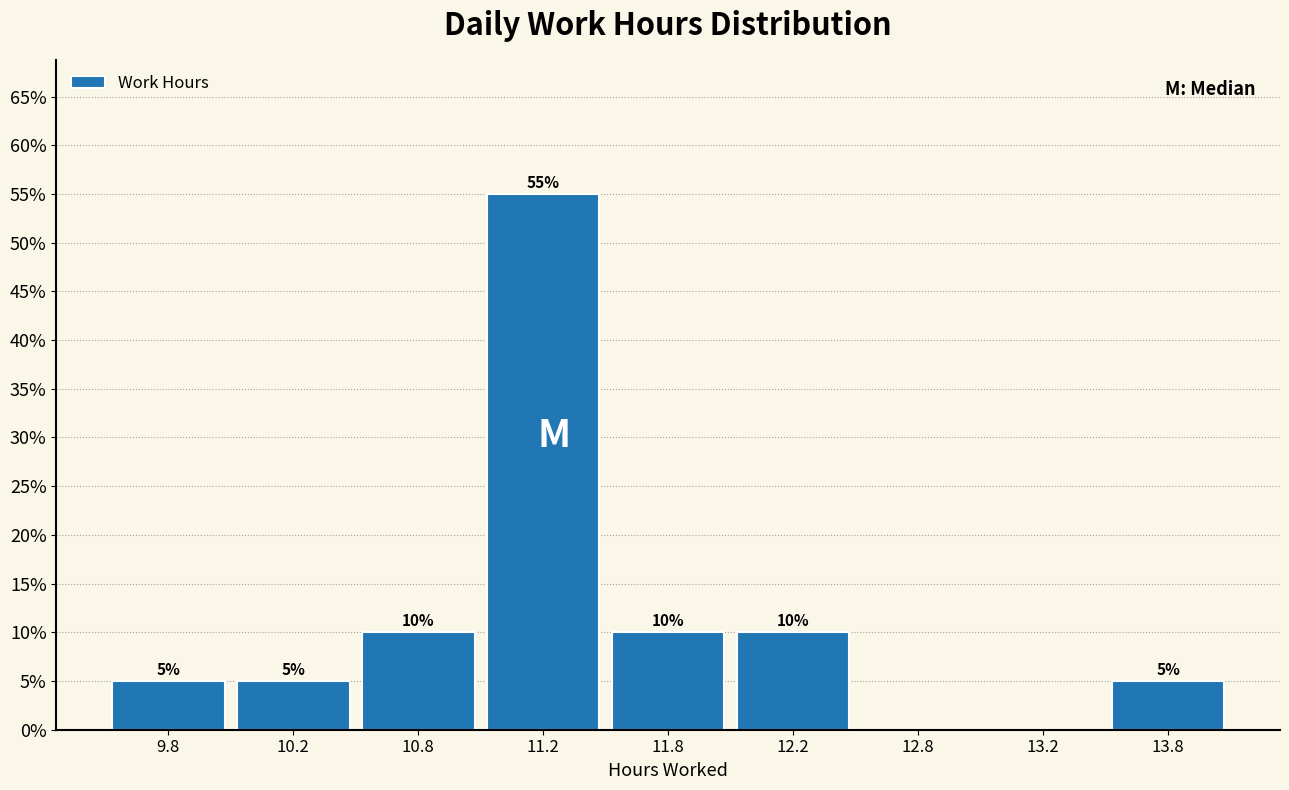

Reading left to right, list all the values displayed in this chart.

9.8=5.0	10.2=5.0	10.8=10.0	11.2=55.0	11.8=10.0	12.2=10.0	12.8=0.0	13.2=0.0	13.8=5.0